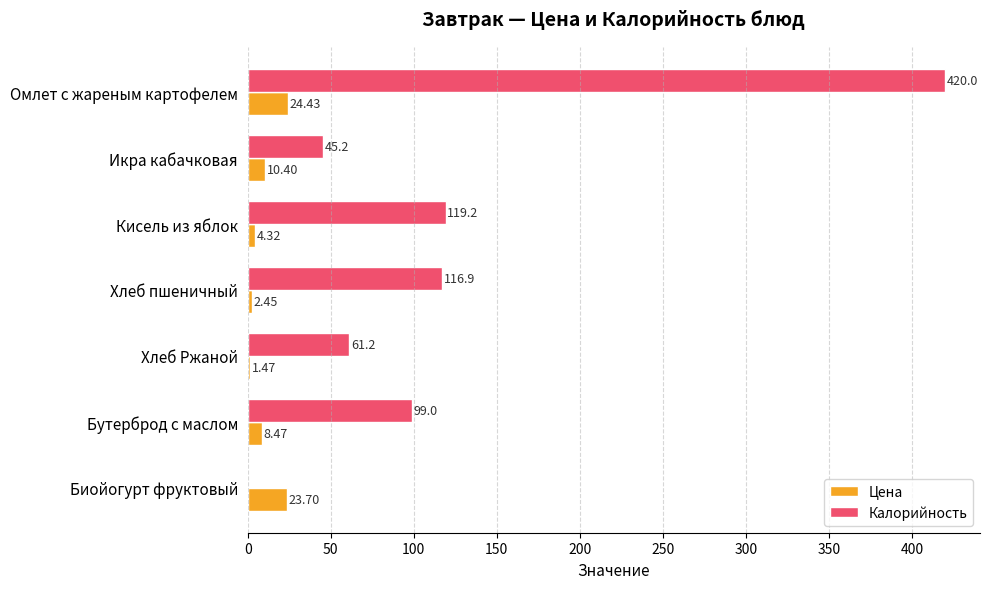

Which label corresponds to the largest value in the chart?

Омлет с жареным картофелем